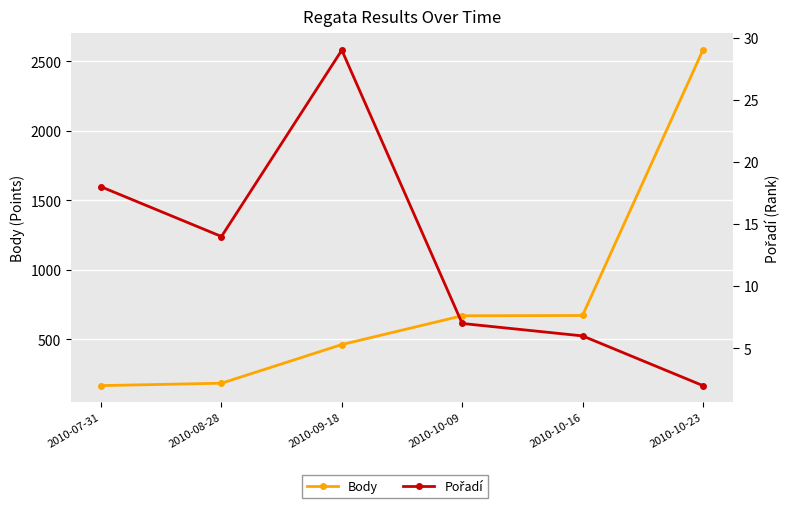

What position from the left is 2010-07-31?

1